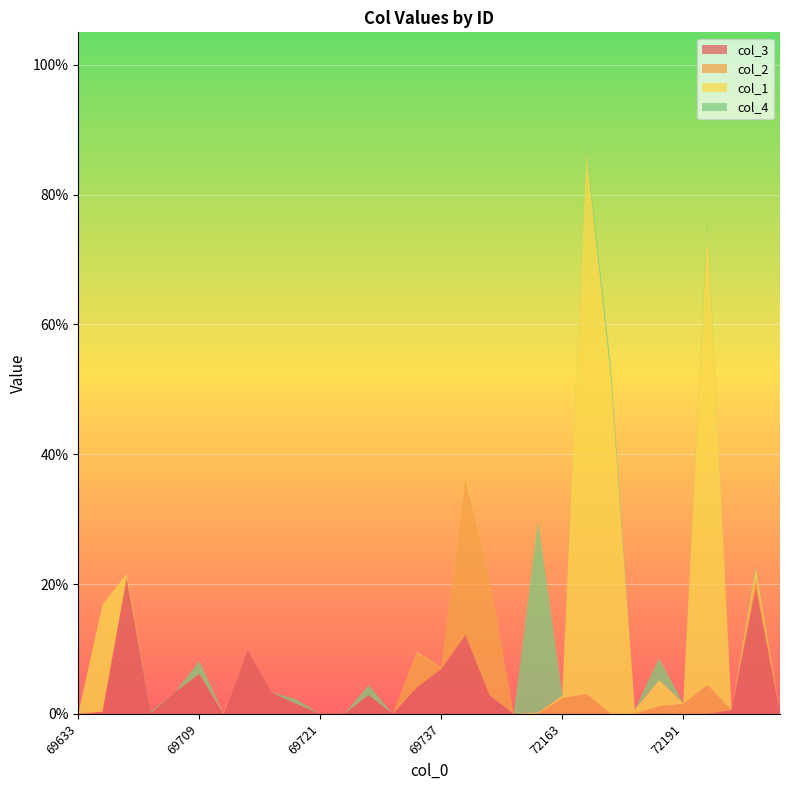

Reading left to right, list all the values displayed in this chart.

col_3: 0.0	0.3	21.0	0.1	3.3	6.2	0.0	9.8	3.3	1.6	0.0	0.0	2.9	0.0	4.1	6.9	12.2	2.8	0.0	0.0	0.0	0.0	0.0	0.0	0.0	0.0	0.0	0.6	19.5	0.2
col_2: 0.0	0.0	0.0	0.0	0.0	0.0	0.0	0.0	0.0	0.0	0.0	0.0	0.0	0.0	5.2	0.2	24.1	18.0	0.0	0.0	2.4	3.1	0.0	0.0	1.1	1.5	4.4	0.0	1.4	0.0
col_1: 0.0	16.5	0.6	0.0	0.0	0.0	0.1	0.0	0.0	0.0	0.0	0.0	0.0	0.0	0.2	0.1	0.3	0.1	0.0	0.2	0.4	83.6	52.0	0.6	4.1	0.1	71.0	0.0	1.5	0.0
col_4: 0.0	0.0	0.0	0.2	0.0	2.0	0.0	0.0	0.0	0.7	0.0	0.0	1.5	0.0	0.0	0.0	0.0	0.0	0.0	29.5	0.3	0.8	2.0	0.0	3.4	0.0	1.0	0.0	0.4	0.0